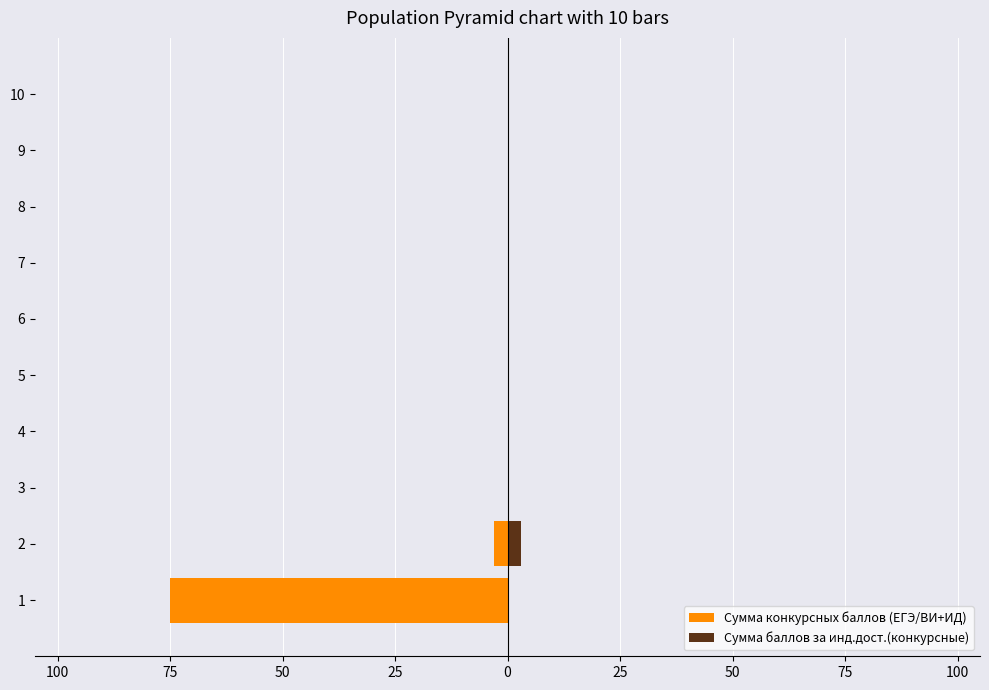

Is it true that Сумма баллов за инд.дост.(конкурсные) equals 0 at 8?

True